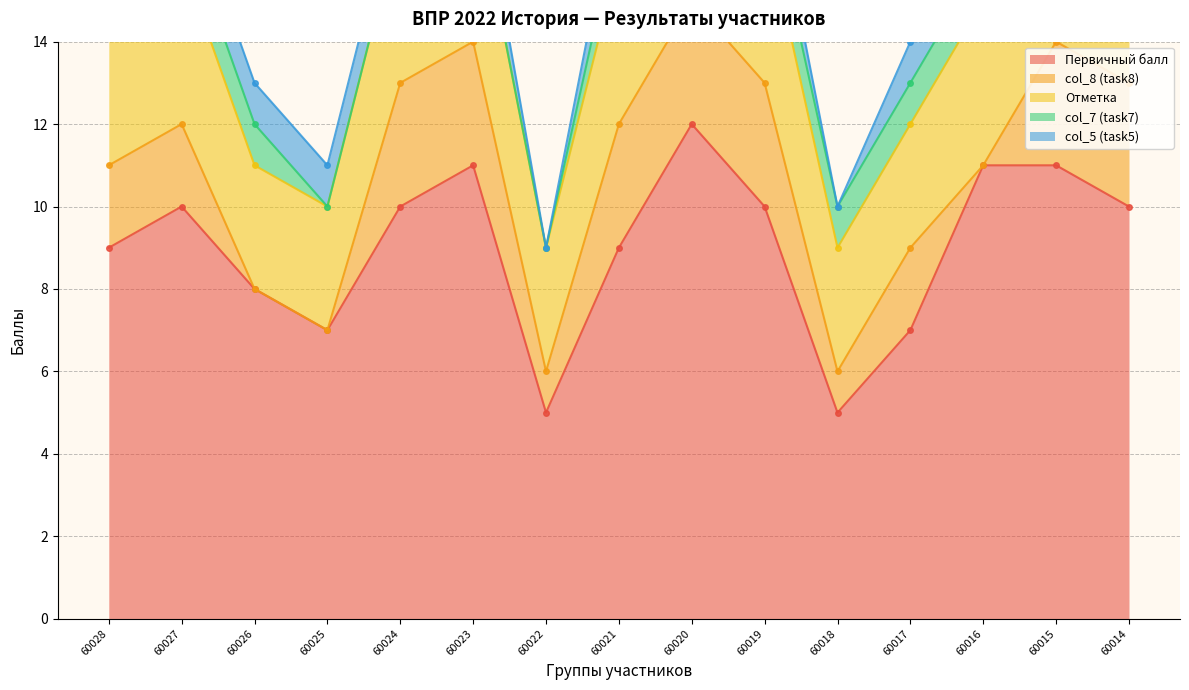

At which category is the sum across all series the highest?

60020